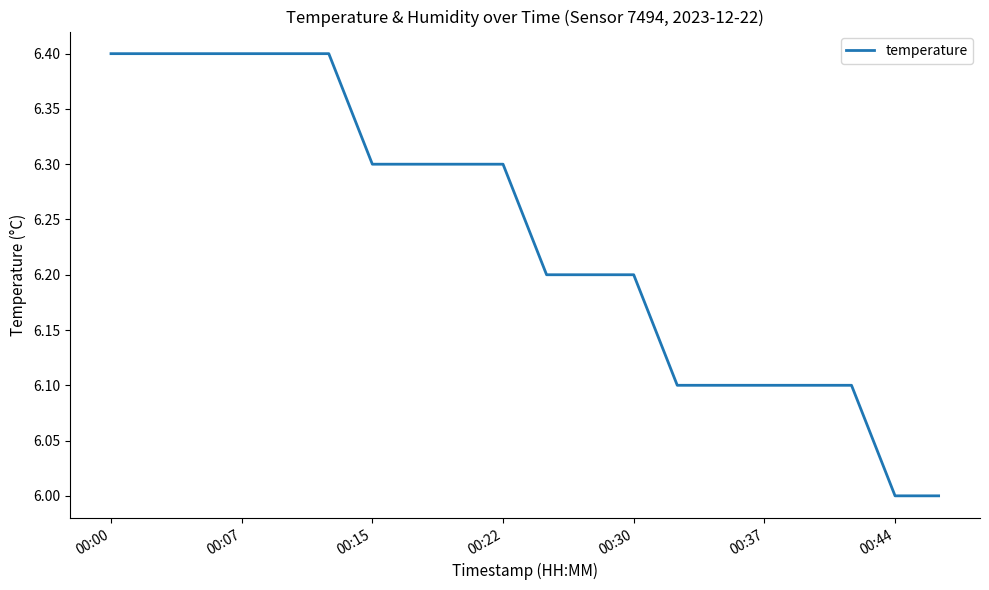

What is the minimum value shown in the chart?

6.0